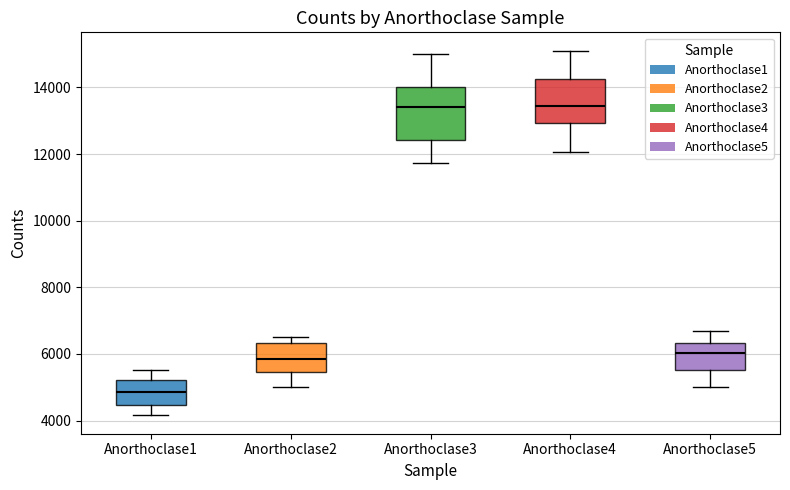

Reading left to right, transcribe this box plot: for each box, give where its median line is, the range the box spans, and where its two whiskers end, as read against the y-axis. The values are not printed on the chart, so give them approximately, as read against the axis.

Anorthoclase1: median 4800, box 4400 to 5200, whiskers 4200 to 5600
Anorthoclase2: median 5800, box 5400 to 6400, whiskers 5000 to 6600
Anorthoclase3: median 13400, box 12400 to 14000, whiskers 11800 to 15000
Anorthoclase4: median 13400, box 13000 to 14200, whiskers 12000 to 15200
Anorthoclase5: median 6000, box 5600 to 6400, whiskers 5000 to 6600